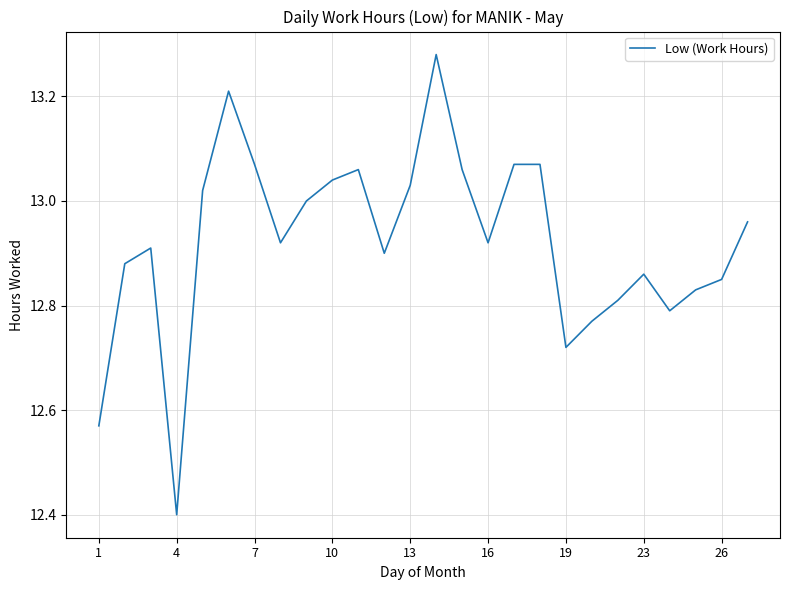

What is the difference between the maximum and minimum values?

0.9